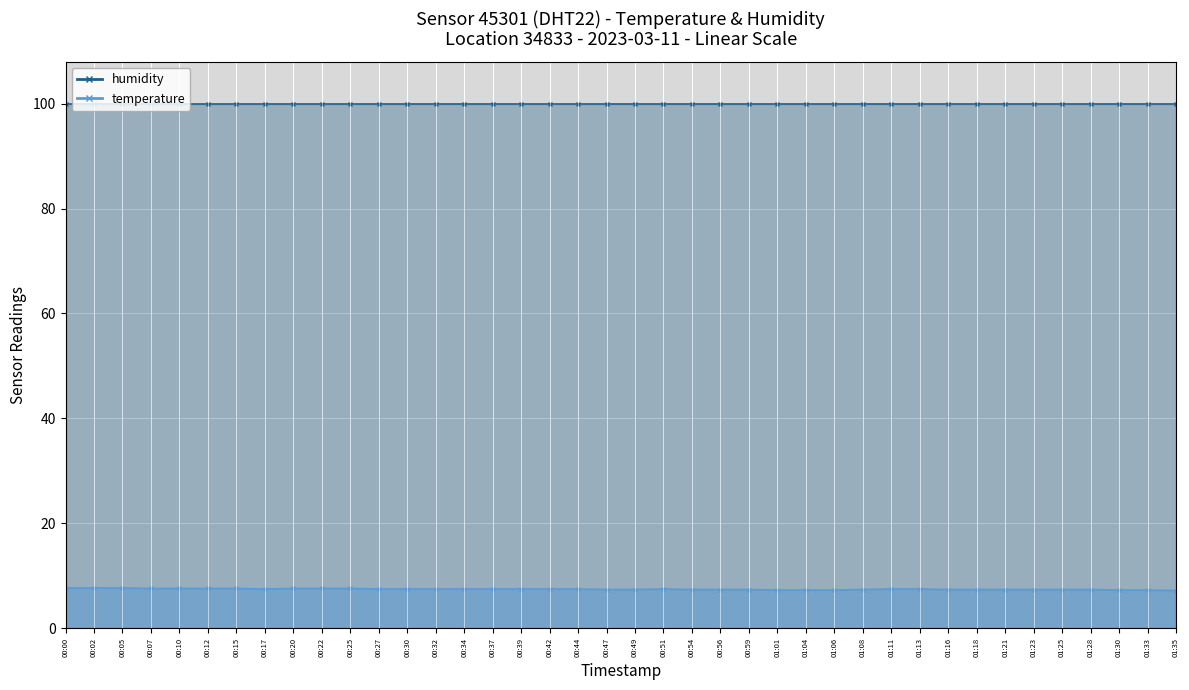

Which category has the highest value across all series?

00:00